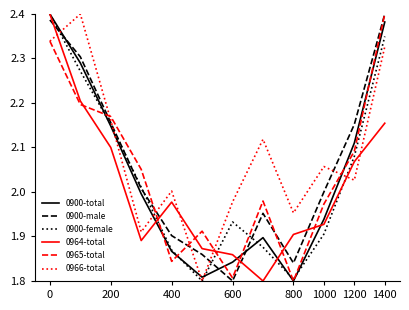

How many lines are shown in the chart?

6